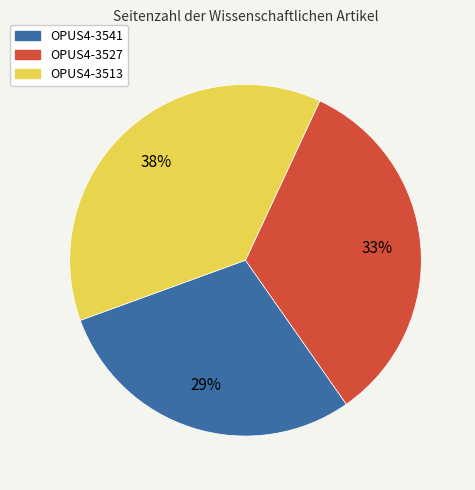

To the nearest percent, what is the combined percentage of OPUS4-3513 and OPUS4-3527?

71%